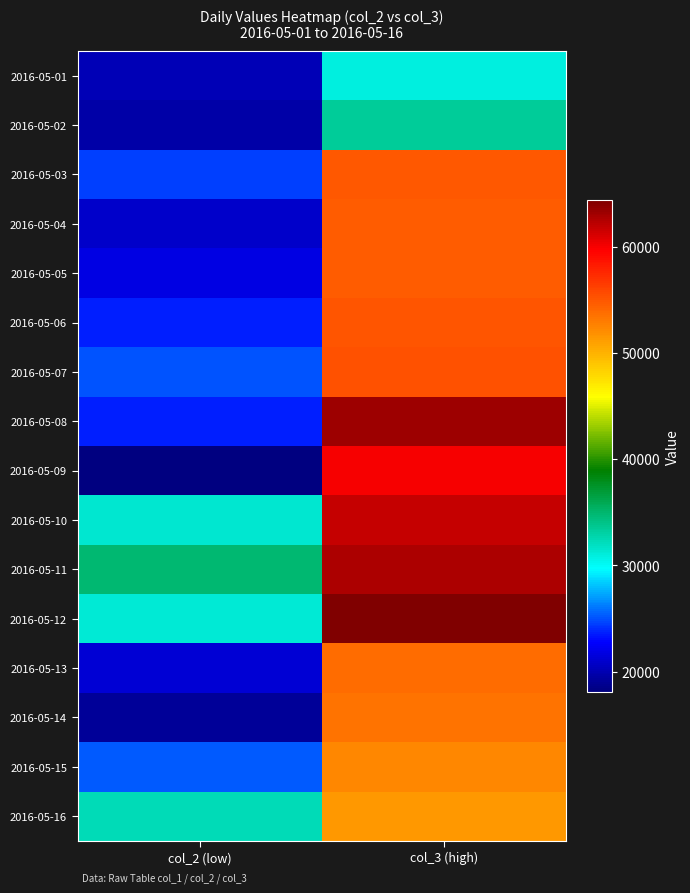

Rank the series at col_2 (low) from highest to lowest value.

2016-05-11, 2016-05-16, 2016-05-10, 2016-05-12, 2016-05-15, 2016-05-07, 2016-05-03, 2016-05-06, 2016-05-08, 2016-05-05, 2016-05-13, 2016-05-04, 2016-05-01, 2016-05-02, 2016-05-14, 2016-05-09